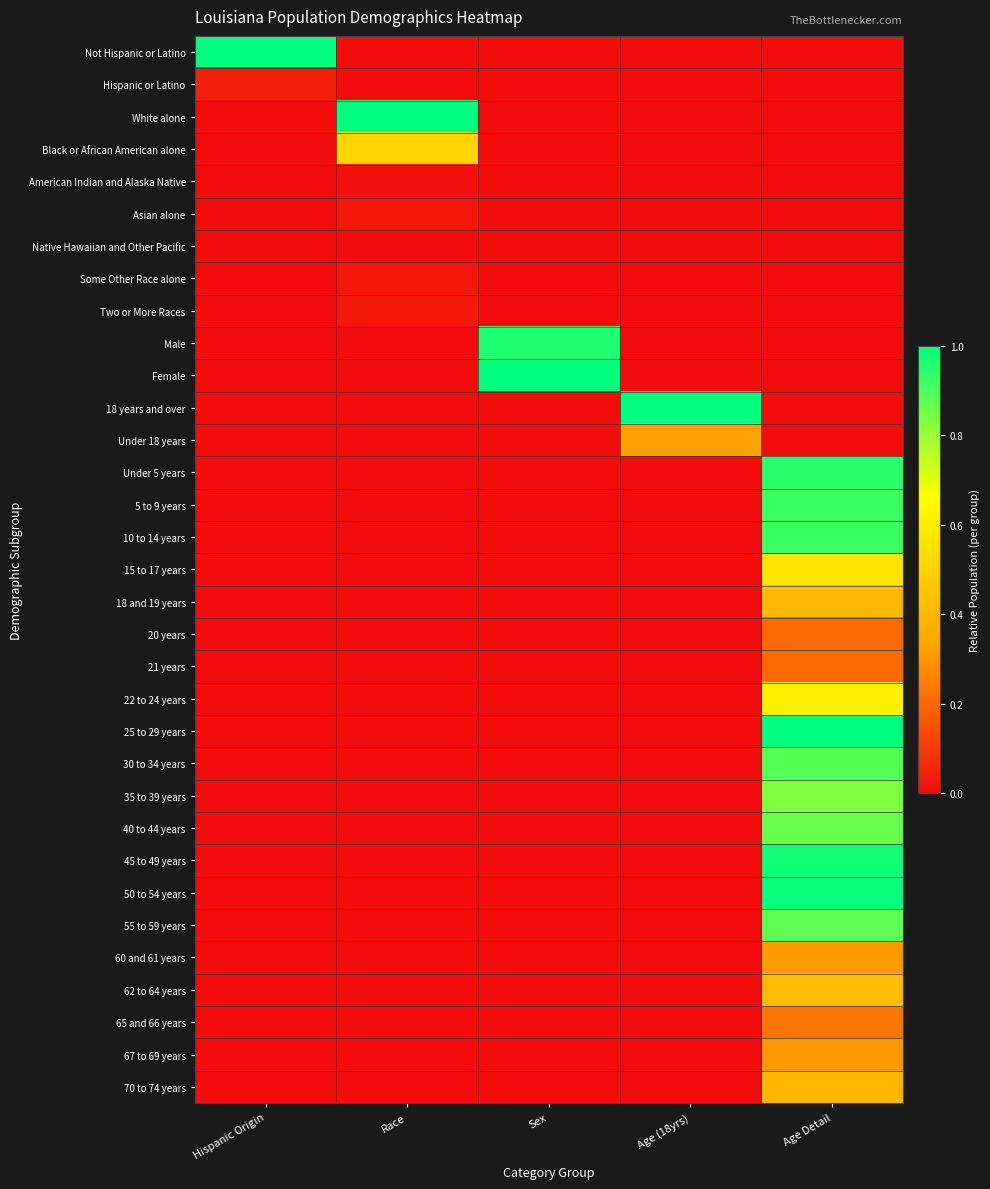

Rank the series by their maximum value, from lowest to highest.

Native Hawaiian and Other Pacific, American Indian and Alaska Native, Some Other Race alone, Asian alone, Two or More Races, Hispanic or Latino, 21 years, 20 years, 65 and 66 years, 67 to 69 years, 60 and 61 years, Under 18 years, 70 to 74 years, 18 and 19 years, 62 to 64 years, Black or African American alone, 15 to 17 years, 22 to 24 years, 35 to 39 years, 40 to 44 years, 55 to 59 years, 30 to 34 years, 5 to 9 years, 10 to 14 years, Under 5 years, Male, 45 to 49 years, 50 to 54 years, Not Hispanic or Latino, White alone, Female, 18 years and over, 25 to 29 years